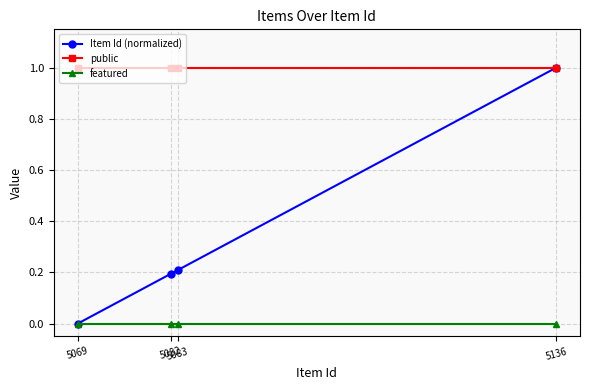

At how many categories does at least one series exceed 0?

4